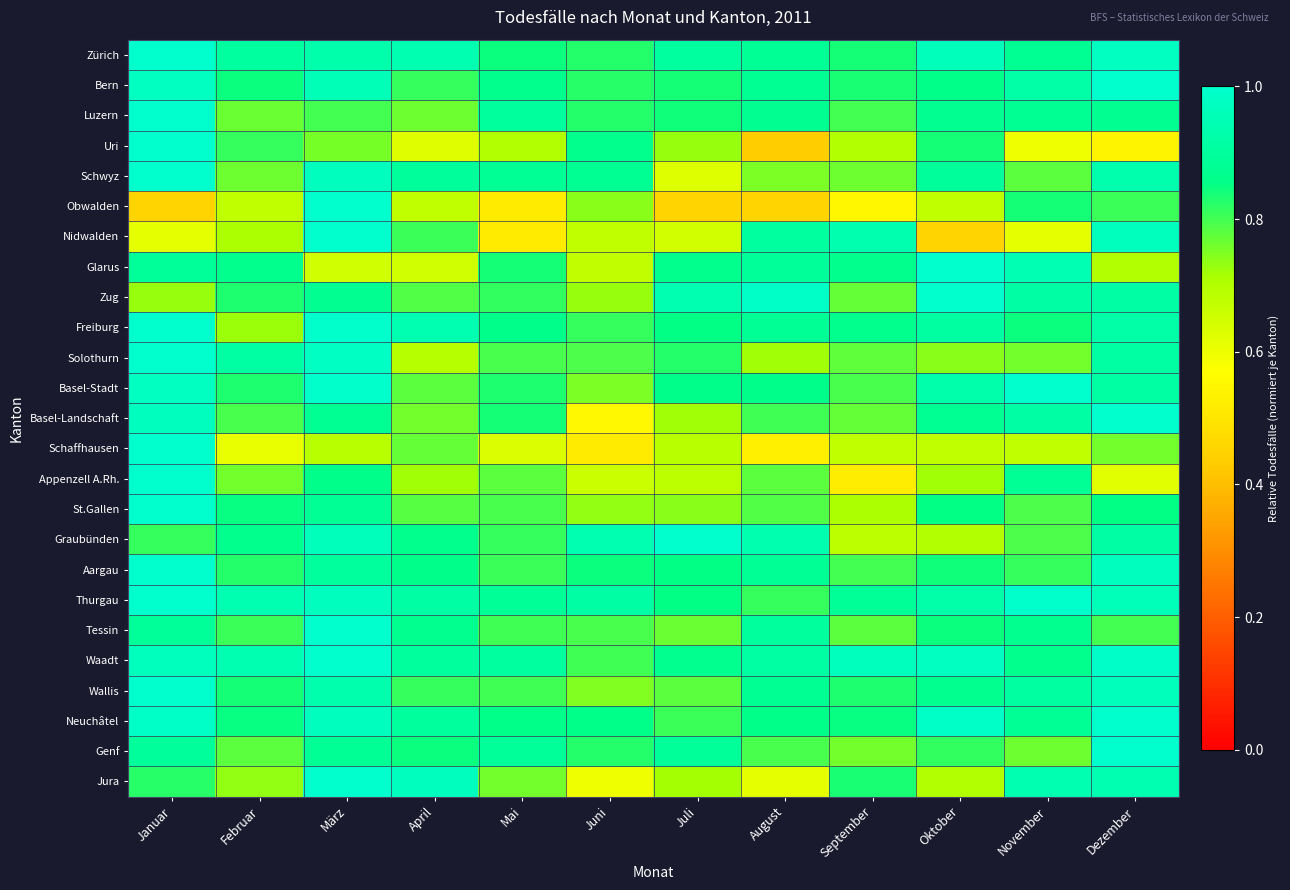

Which series has the widest spread of values?

Uri